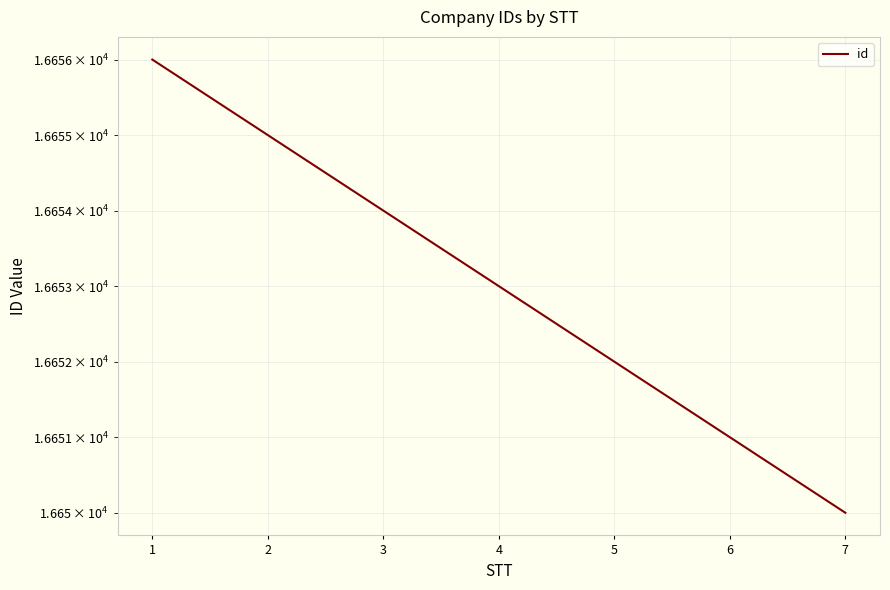

How many lines are shown in the chart?

1